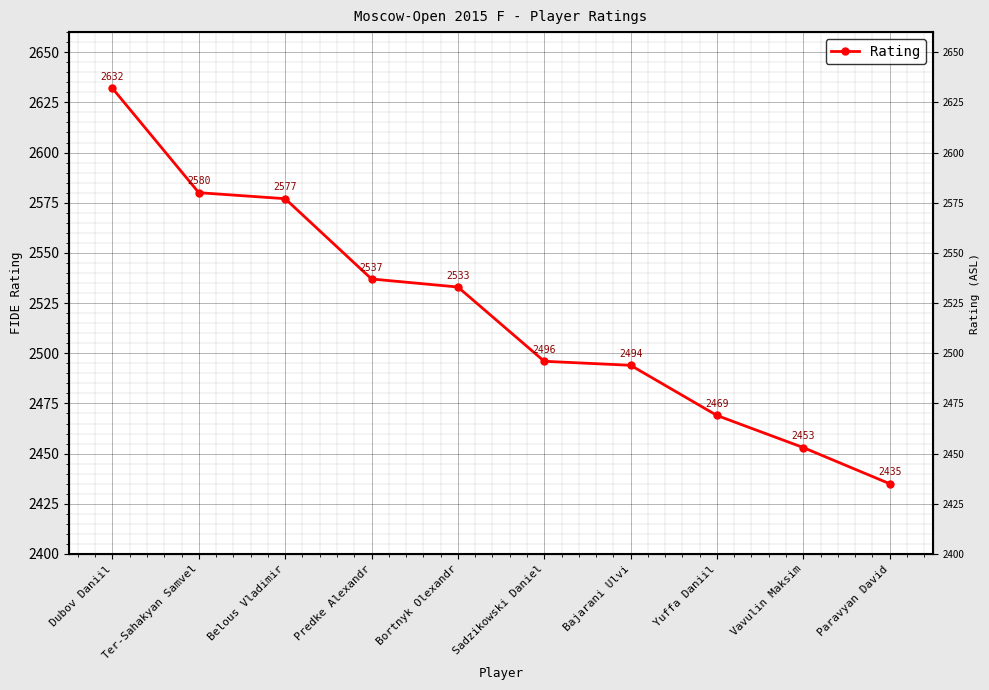

True or false: the data shows 4154 at Sadzikowski Daniel.

False